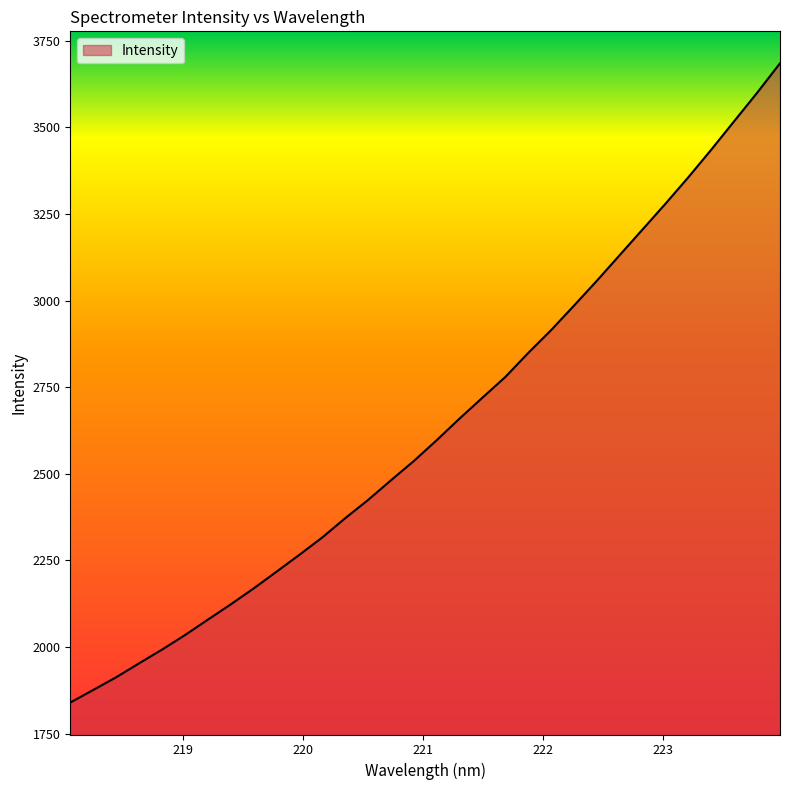

What is the maximum value shown in the chart?

3685.3